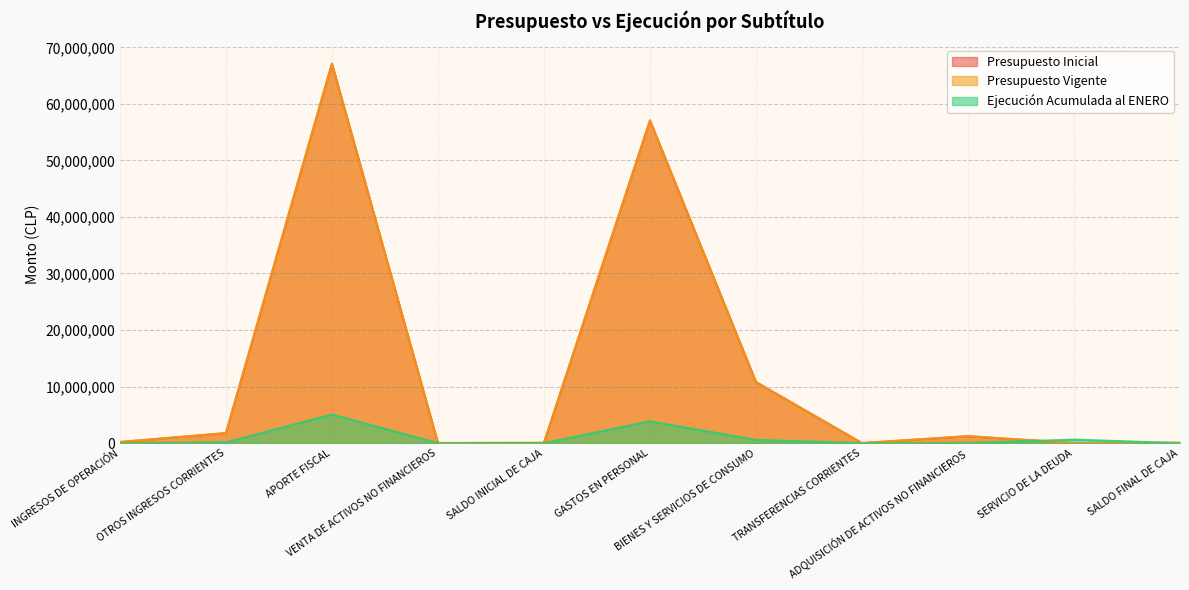

True or false: Presupuesto Vigente and Presupuesto Inicial intersect in this chart.

False